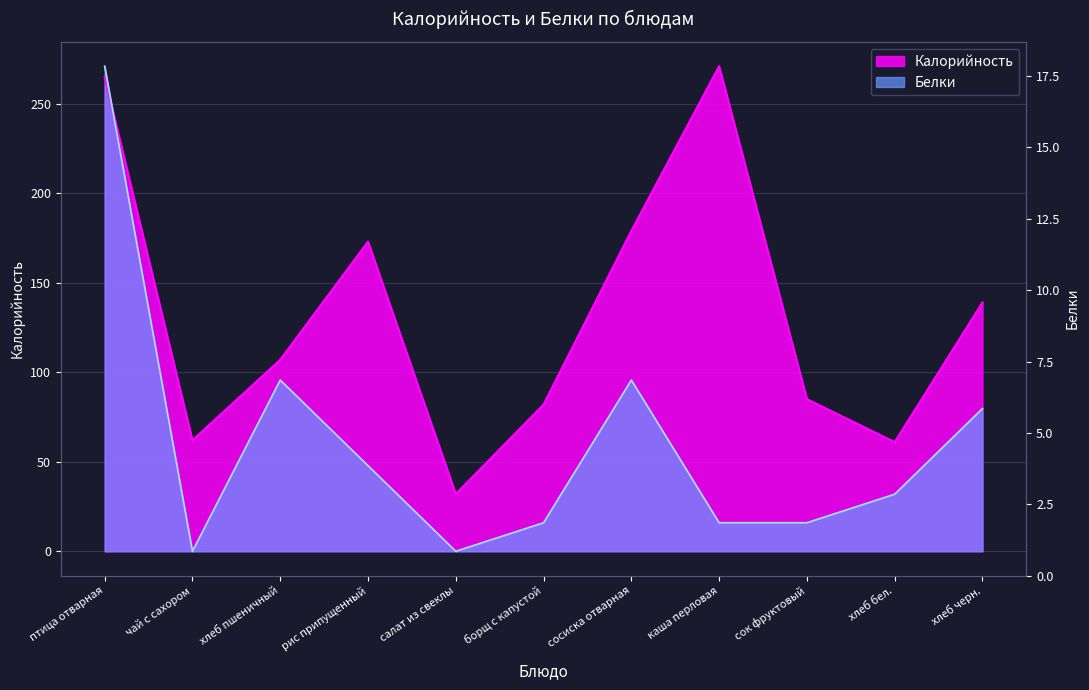

Which series changed the most between хлеб пшеничный and хлеб черн.?

Калорийность